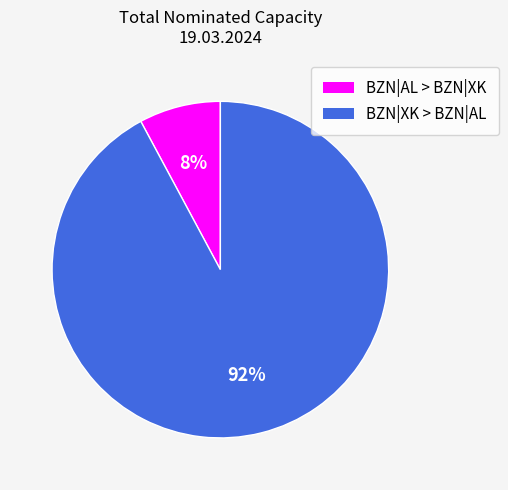

Is it true that BZN|AL > BZN|XK is 1% of the pie?

False